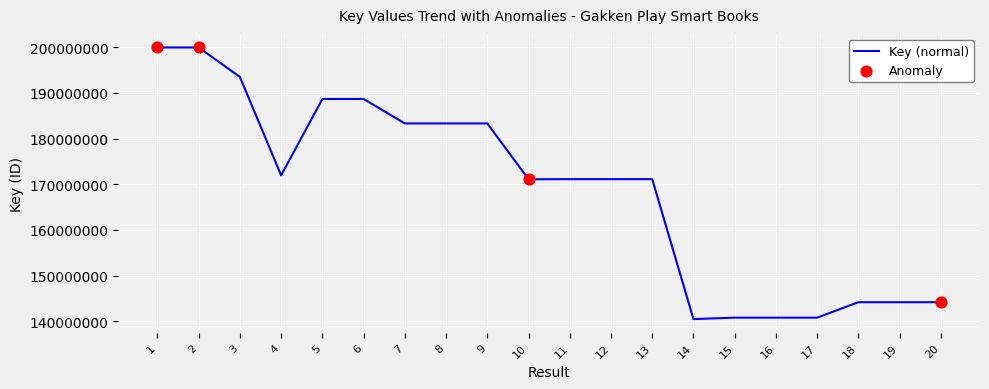

What is the ratio of the value at 6 to the value at 19?

1.3